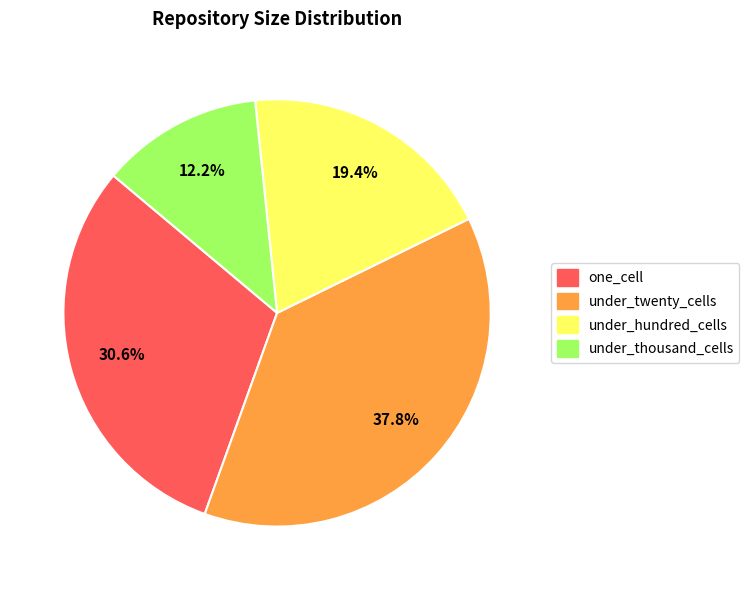

Does any single category account for the majority?

No